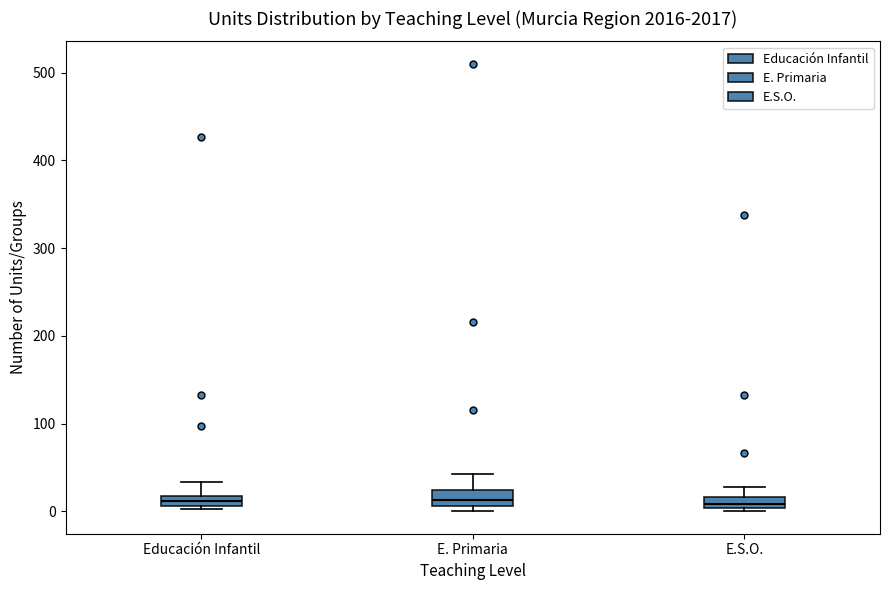

Where does the upper whisker of the box for E. Primaria end on the y-axis? The values are not printed on the chart, so give them approximately, as read against the axis.

40